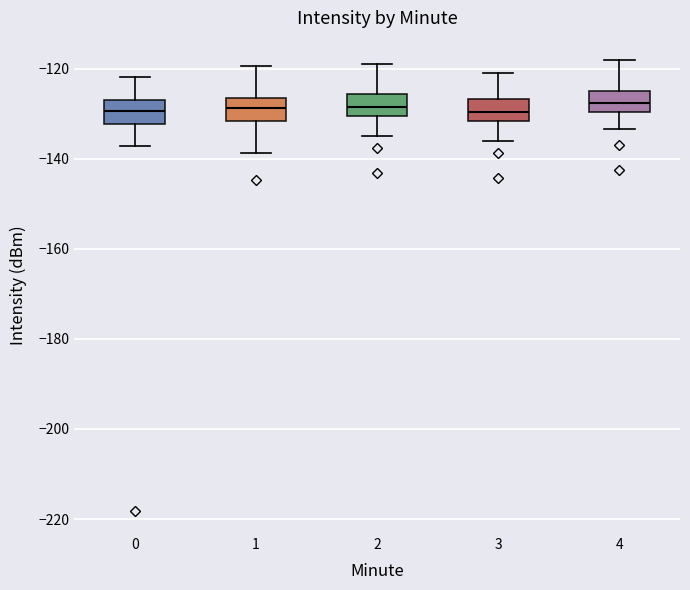

Reading left to right, transcribe this box plot: for each box, give where its median line is, the range the box spans, and where its two whiskers end, as read against the y-axis. The values are not printed on the chart, so give them approximately, as read against the axis.

0: median -130, box -132 to -126, whiskers -138 to -122
1: median -128, box -132 to -126, whiskers -138 to -120
2: median -128, box -130 to -126, whiskers -134 to -118
3: median -130, box -132 to -126, whiskers -136 to -120
4: median -128, box -130 to -124, whiskers -134 to -118